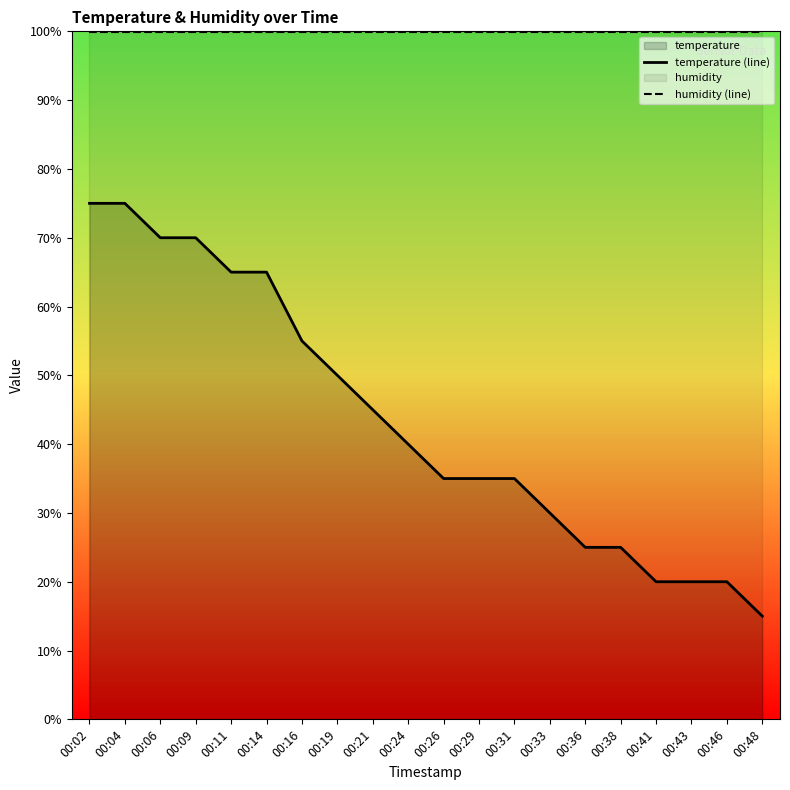

The humidity (line) series shows 99.9 at 00:26. True or false?

True